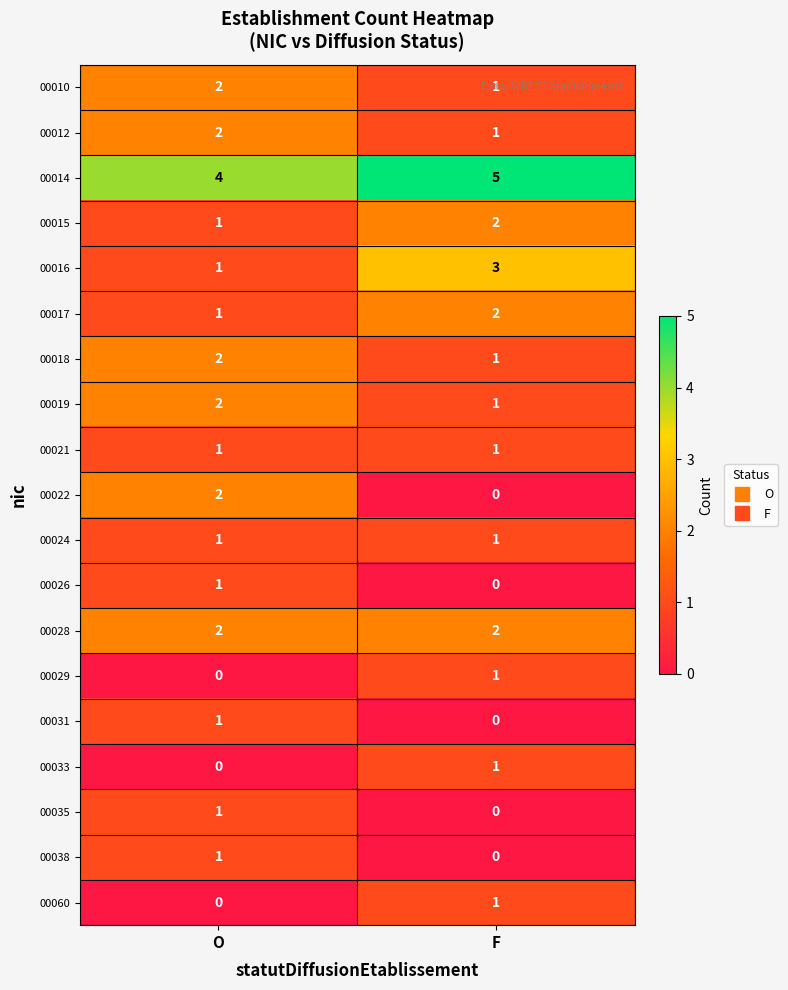

What is the maximum value shown in the chart?

5